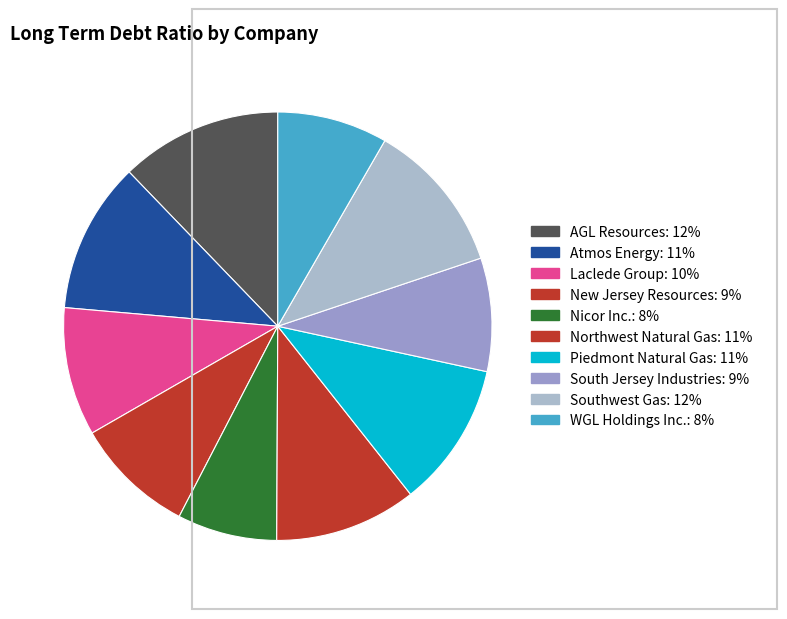

How many segments does this pie chart have?

10